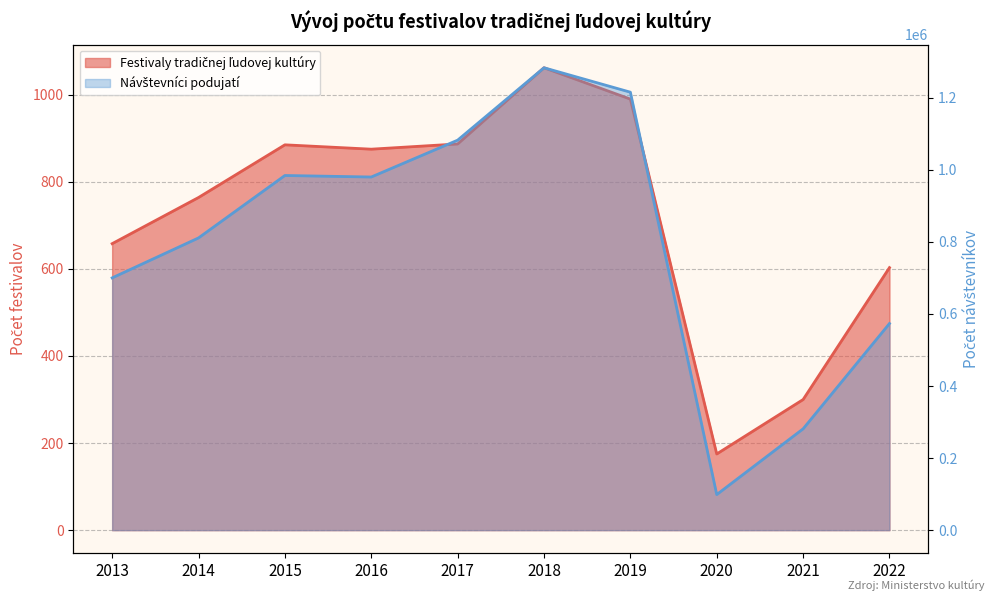

Where does the Návštevníci podujatí series first go above 980142?

2015